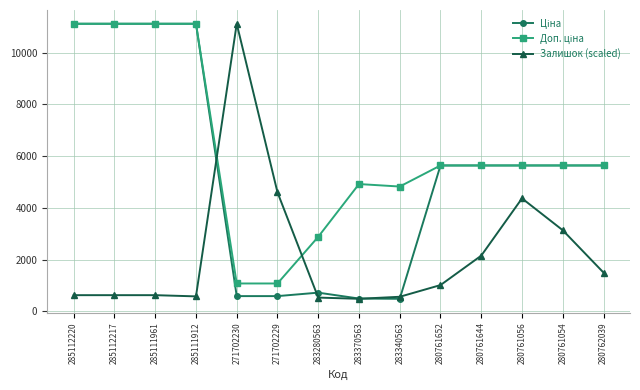

The Залишок (scaled) series shows 6607.8 at 271702229. True or false?

False